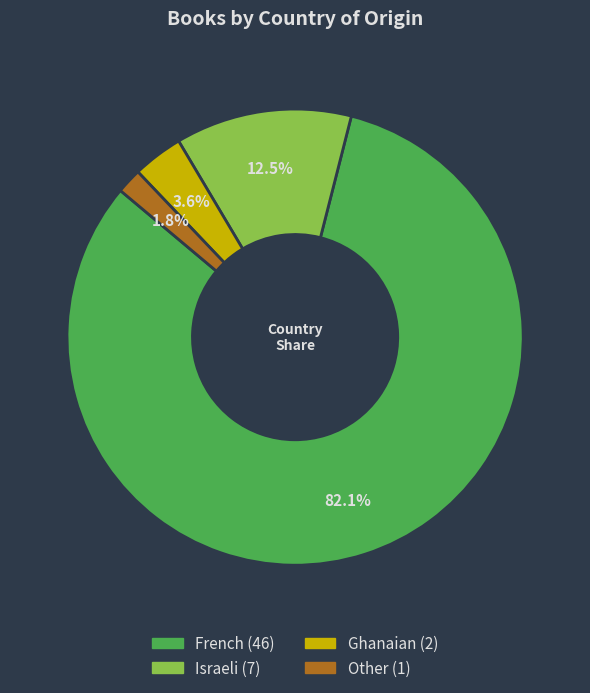

Which category has the smallest portion of the pie?

Other